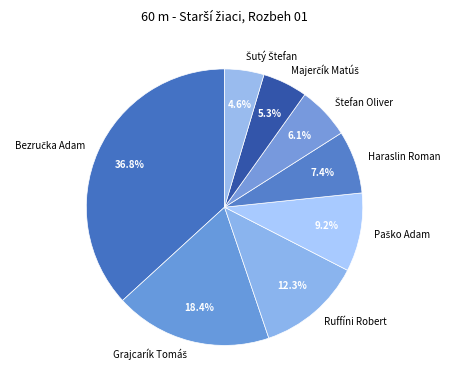

Is there a majority slice in this chart?

No